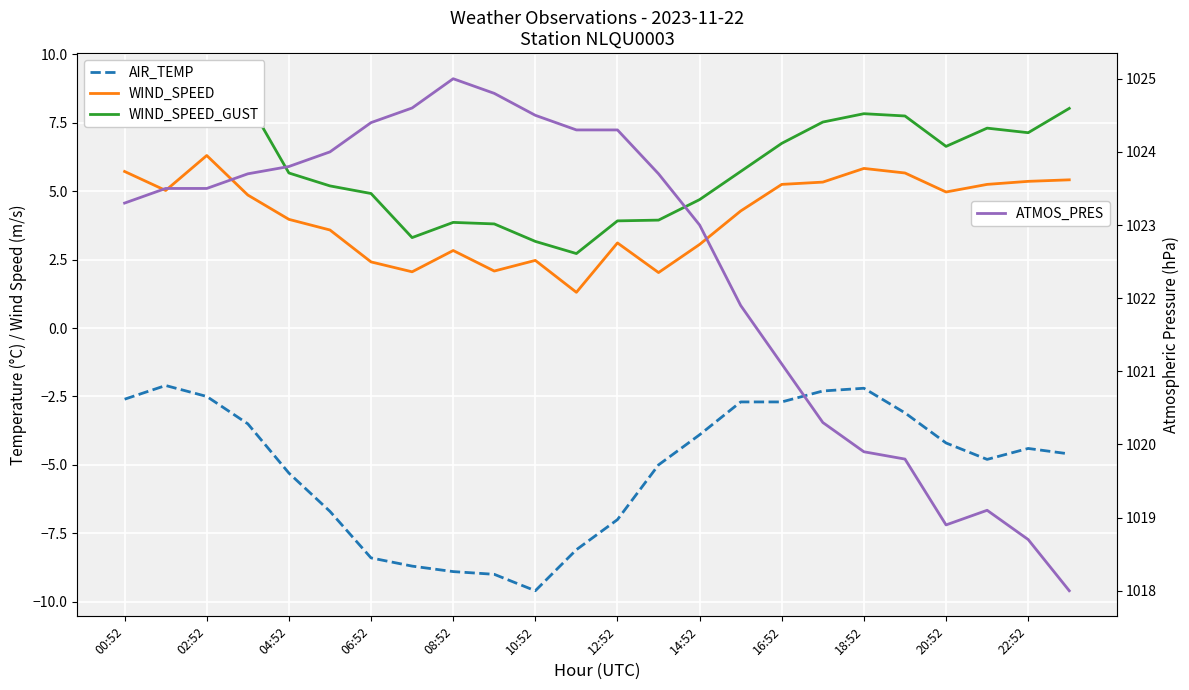

What is the sum of the ATMOS_PRES values at 16 and 23?

2039.1